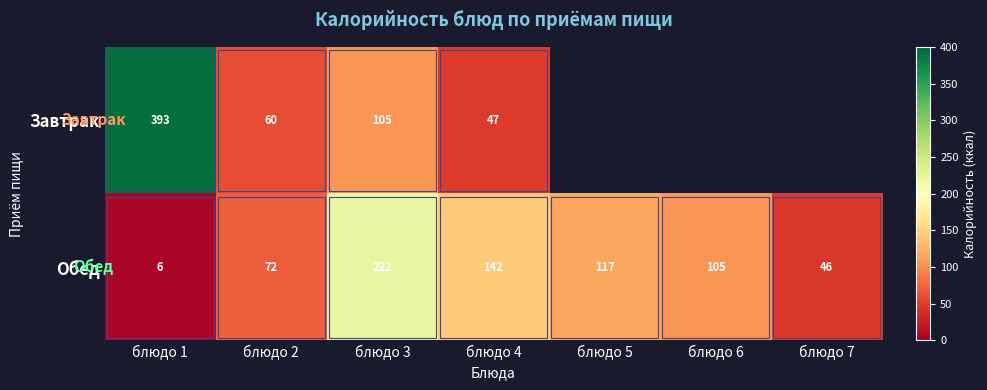

The Завтрак series shows 108 at блюдо 2. True or false?

False